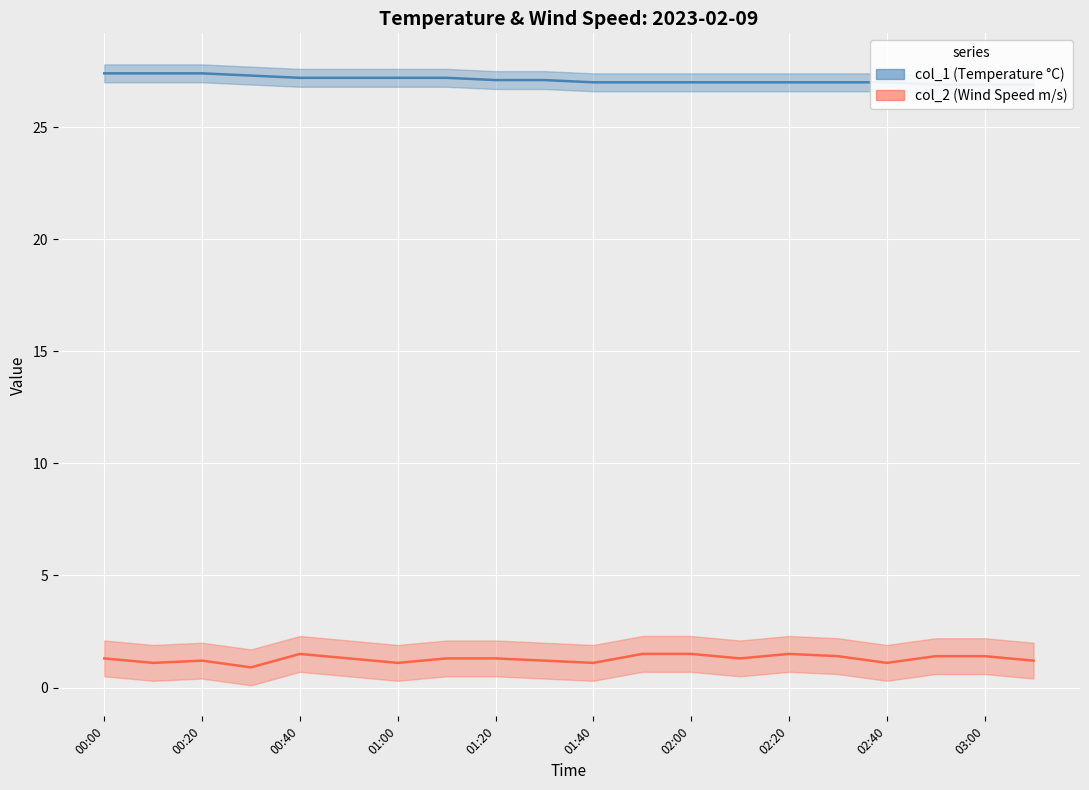

At how many categories does at least one series exceed 12?

20